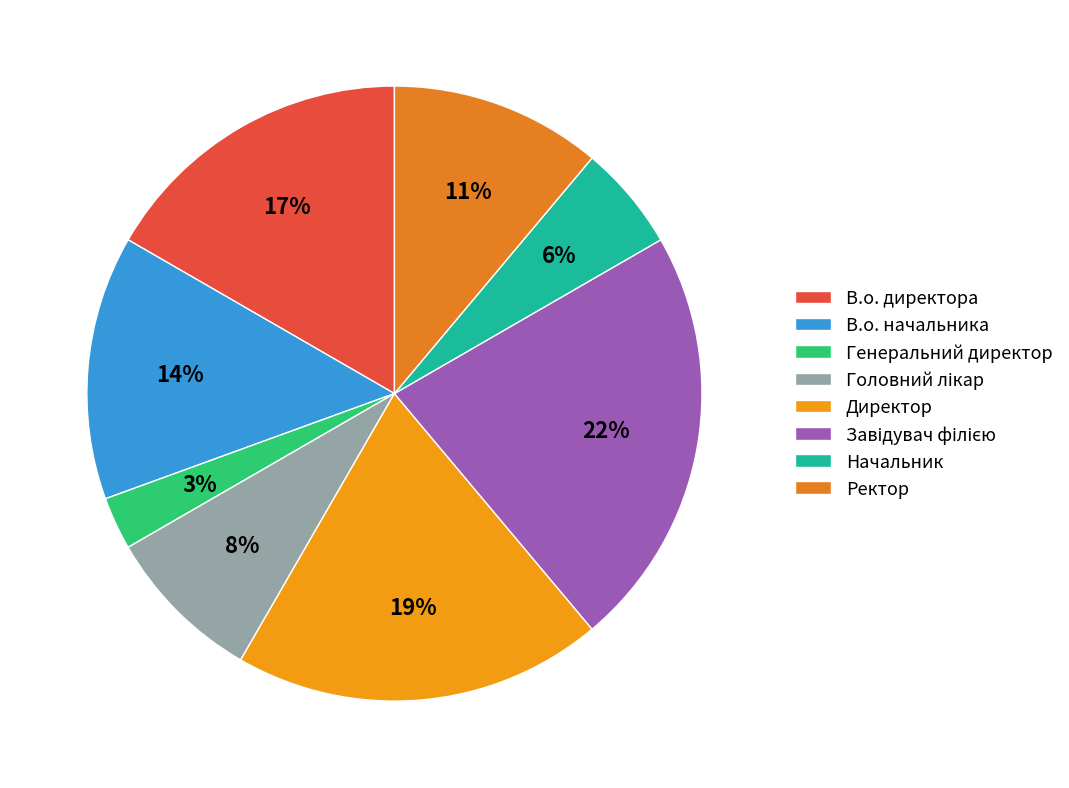

Is there any slice that represents more than half of the pie?

No